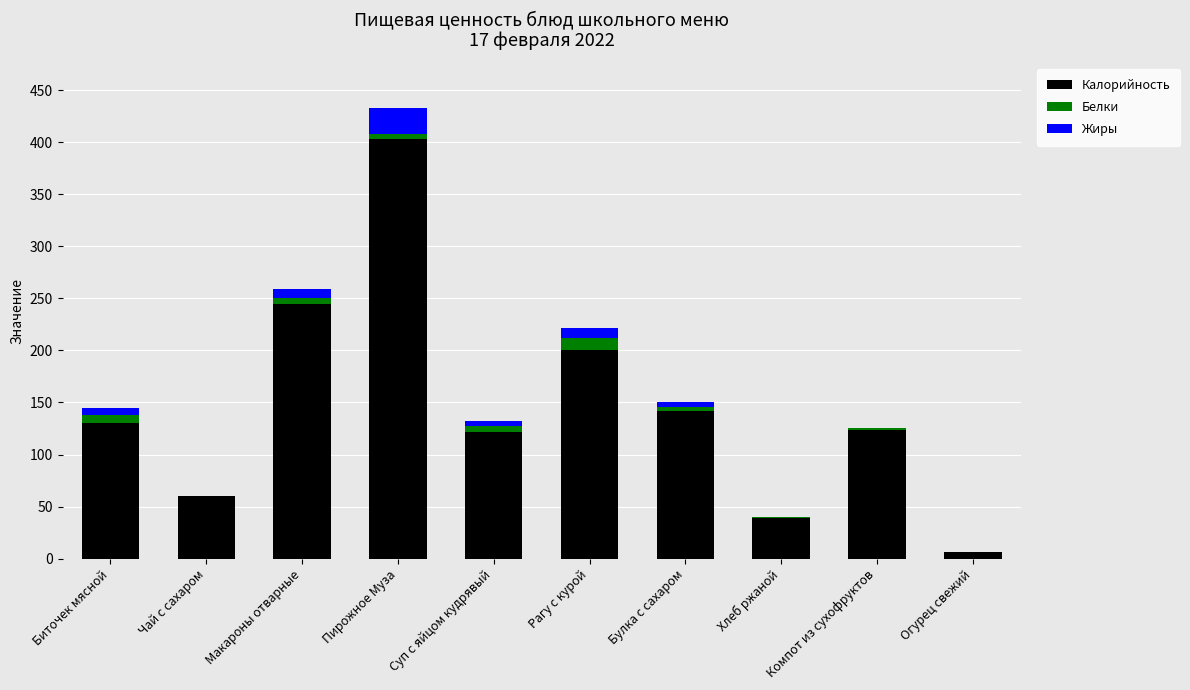

Where is Калорийность nearest to the value 204?

Рагу с курой